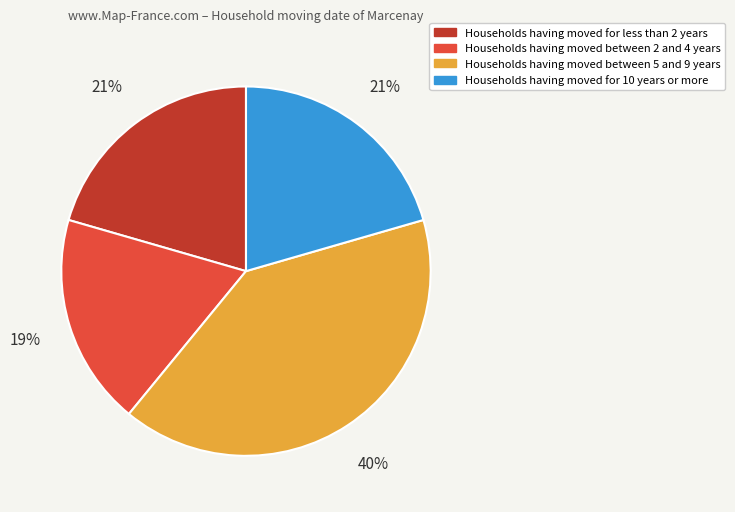

To the nearest percent, what is the average slice percentage?

25%